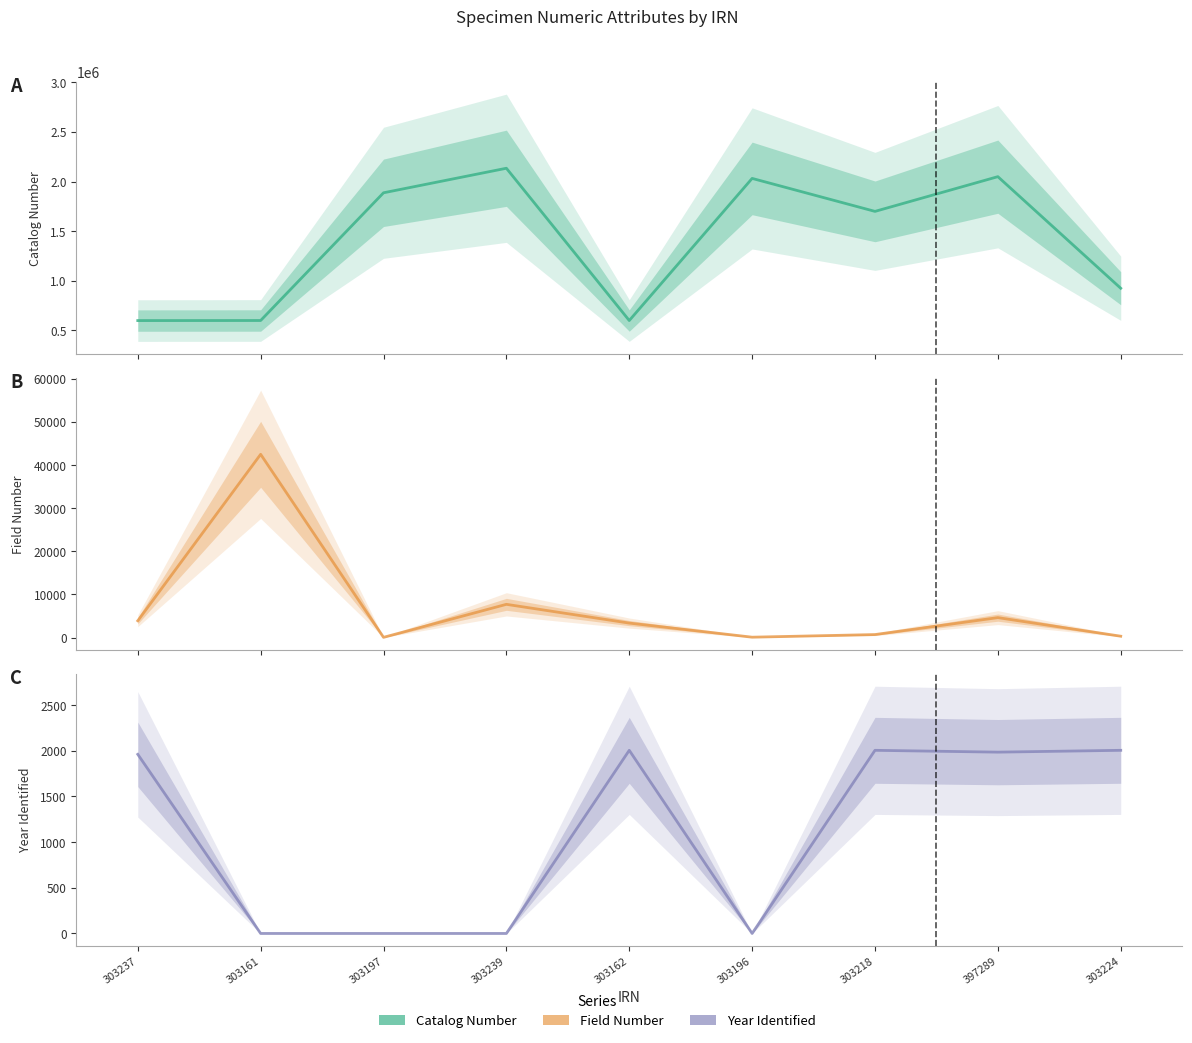

True or false: Field Number has more than 1 points higher than both neighbors.

True